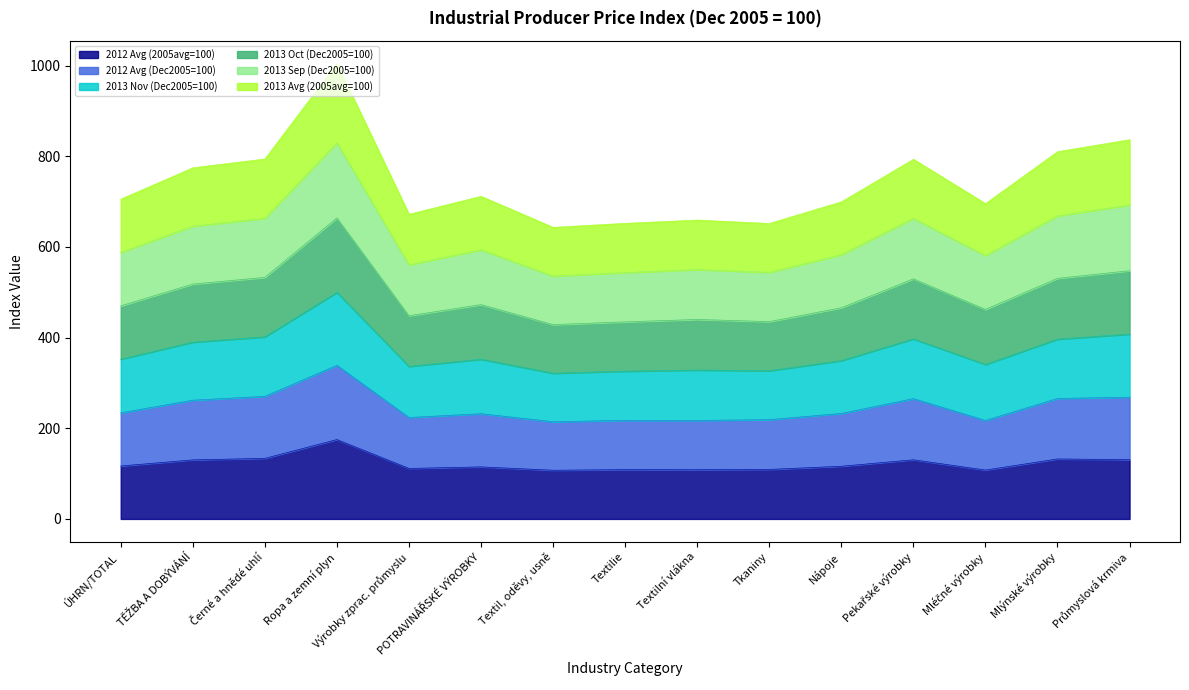

Is the value of 2013 Avg (2005avg=100) at Tkaniny greater than the value of 2013 Oct (Dec2005=100) at Pekařské výrobky?

No